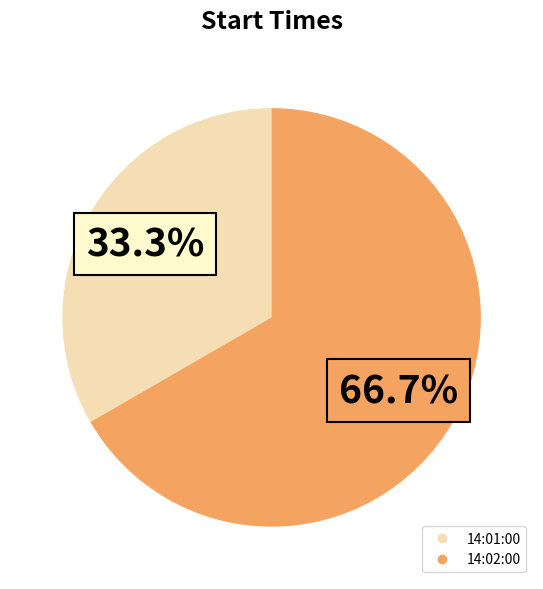

Which category has the smallest portion of the pie?

14:01:00